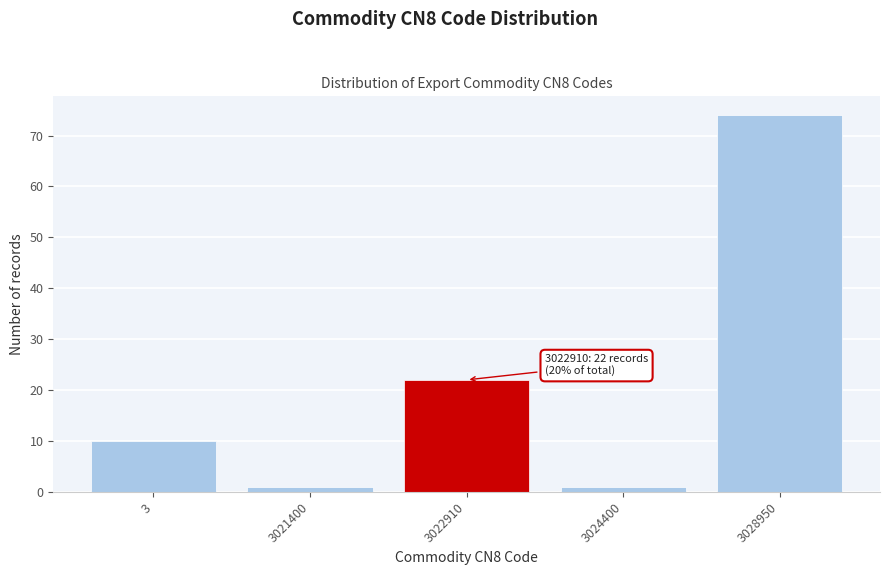

Reading left to right, list all the values displayed in this chart.

3=10	3021400=1	3022910=22	3024400=1	3028950=74